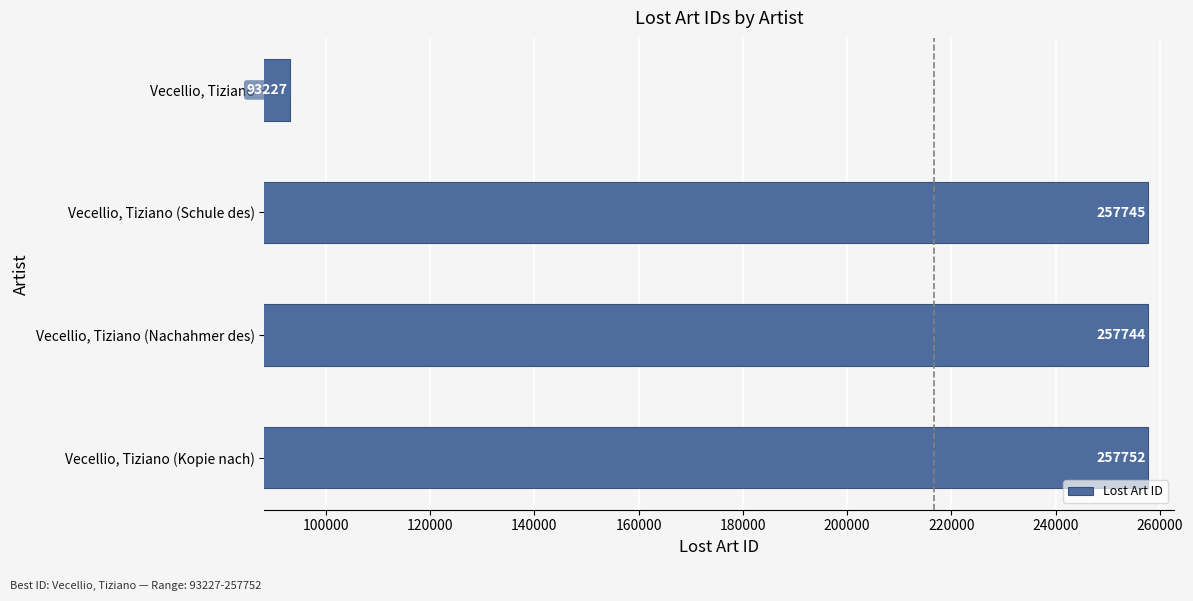

What is the difference between the maximum and minimum values?

164525